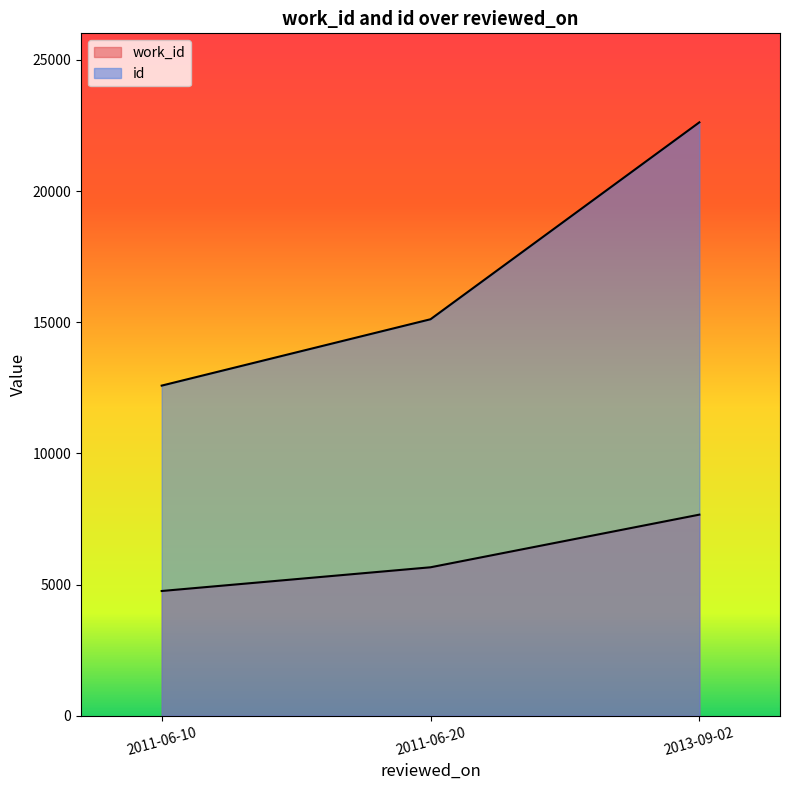

The value of id at 2011-06-20 is 15114. True or false?

True